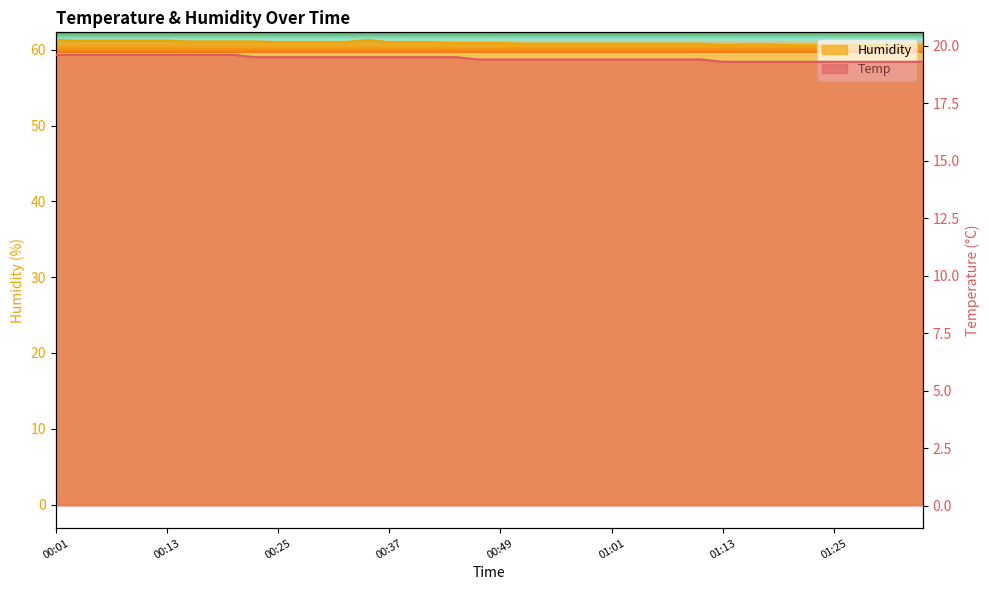

Is the value of Humidity at 00:20 greater than the value of Temp at 00:20?

Yes